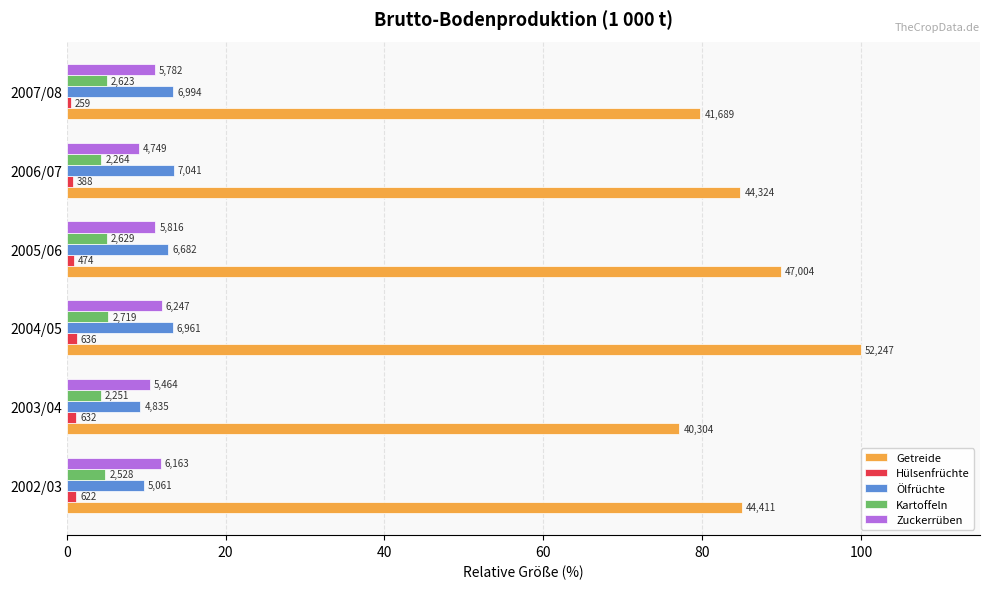

What are all the series names shown in the legend?

Getreide, Hülsenfrüchte, Ölfrüchte, Kartoffeln, Zuckerrüben